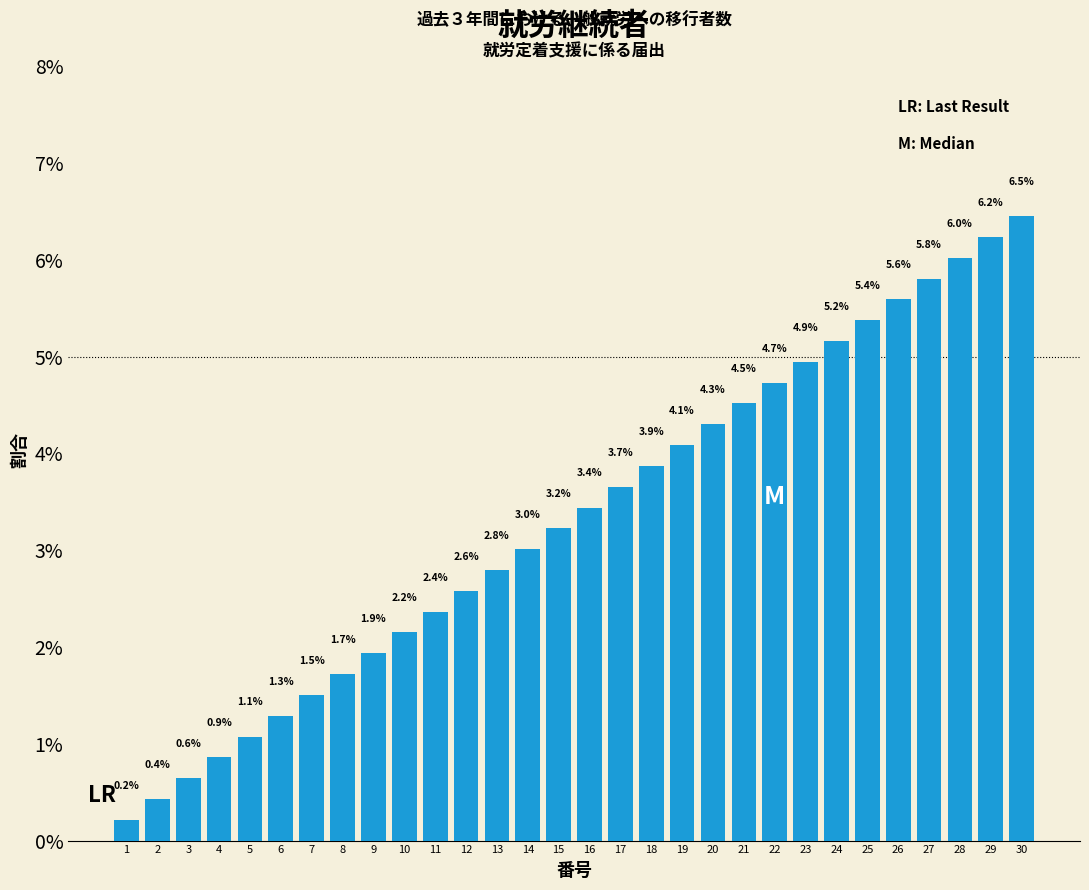

Reading right to left, transcribe all the data shown in this chart.

6.5	6.2	6.0	5.8	5.6	5.4	5.2	4.9	4.7	4.5	4.3	4.1	3.9	3.7	3.4	3.2	3.0	2.8	2.6	2.4	2.2	1.9	1.7	1.5	1.3	1.1	0.9	0.6	0.4	0.2